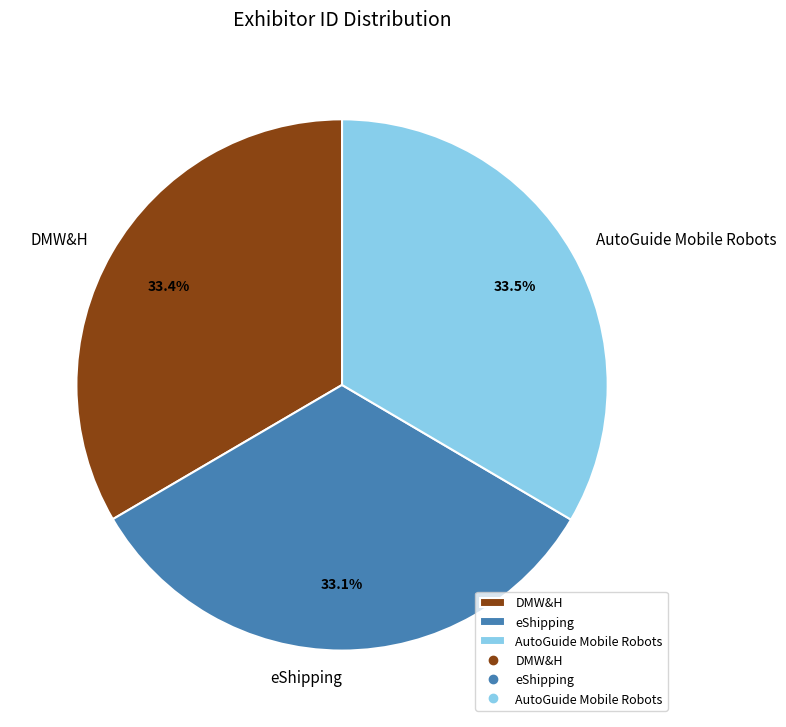

Does AutoGuide Mobile Robots account for over 50% of the chart?

No